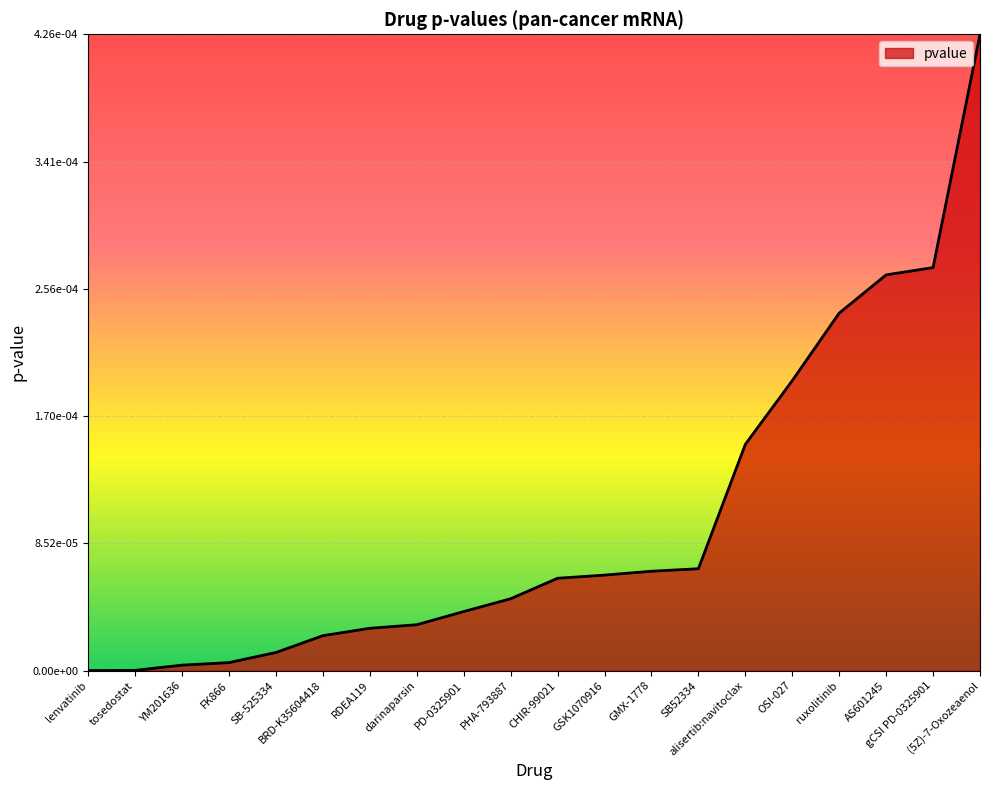

Does the chart have visible grid lines?

Yes